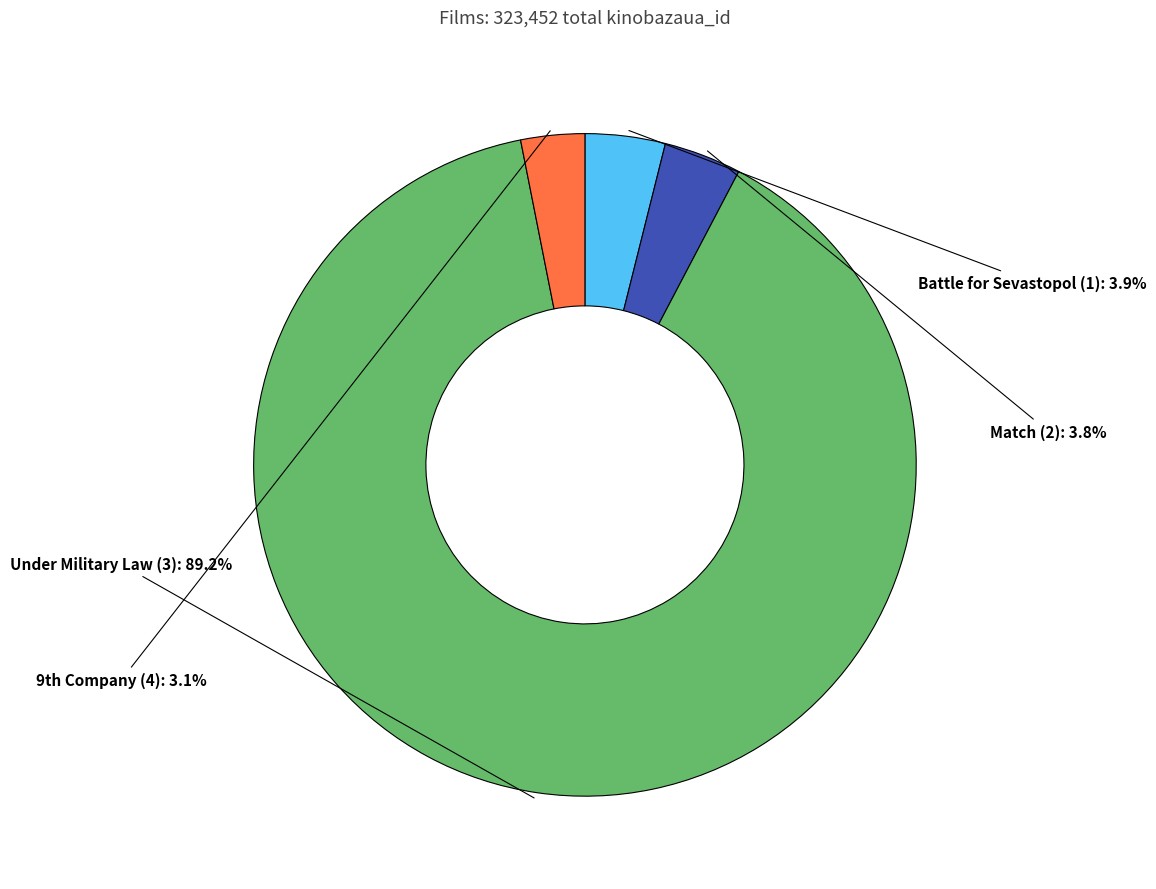

Is the sum of Battle for Sevastopol (1) and Match (2) greater than half?

No